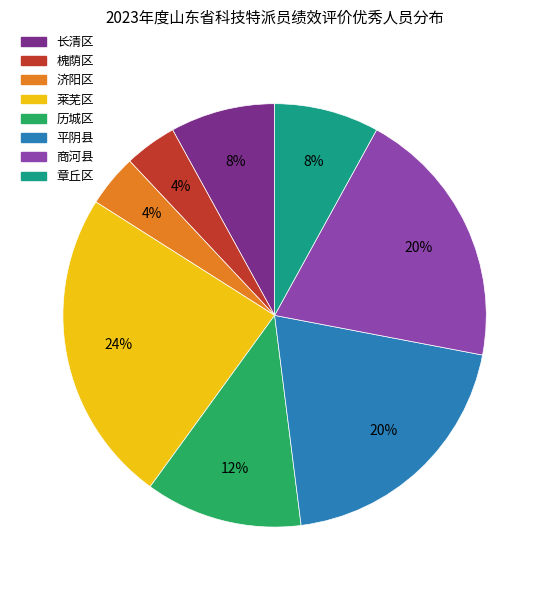

True or false: 历城区 accounts for 12% of the total.

True